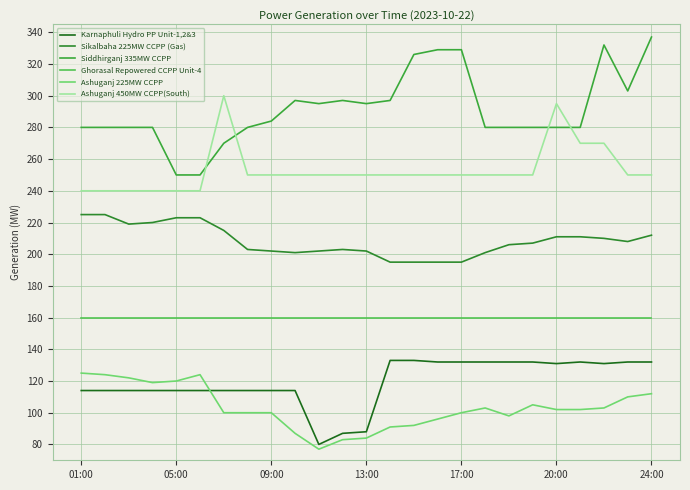

Reading left to right, extract all data points from this chart.

Karnaphuli Hydro PP Unit-1,2&3: 114	114	114	114	114	114	114	114	114	114	80	87	88	133	133	132	132	132	132	132	131	132	131	132	132
Sikalbaha 225MW CCPP (Gas): 225	225	219	220	223	223	215	203	202	201	202	203	202	195	195	195	195	201	206	207	211	211	210	208	212
Siddhirganj 335MW CCPP: 280	280	280	280	250	250	270	280	284	297	295	297	295	297	326	329	329	280	280	280	280	280	332	303	337
Ghorasal Repowered CCPP Unit-4: 160	160	160	160	160	160	160	160	160	160	160	160	160	160	160	160	160	160	160	160	160	160	160	160	160
Ashuganj 225MW CCPP: 125	124	122	119	120	124	100	100	100	87	77	83	84	91	92	96	100	103	98	105	102	102	103	110	112
Ashuganj 450MW CCPP(South): 240	240	240	240	240	240	300	250	250	250	250	250	250	250	250	250	250	250	250	250	295	270	270	250	250